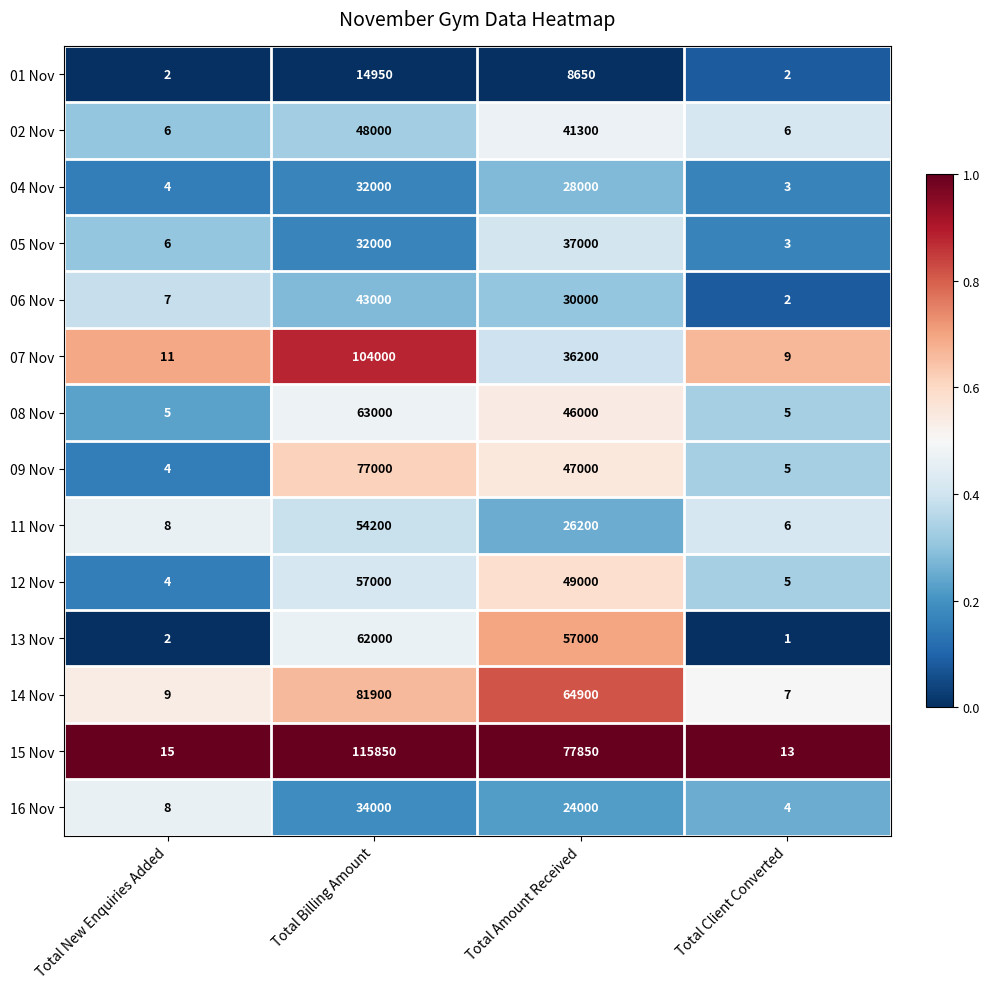

Which series changed the most between Total New Enquiries Added and Total Amount Received?

15 Nov